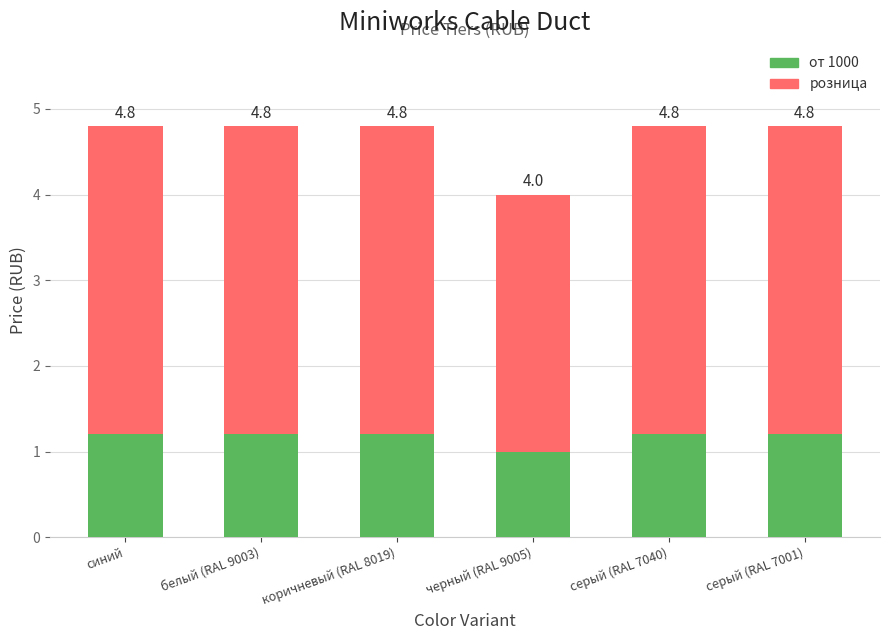

Does the chart contain stacked bars?

Yes